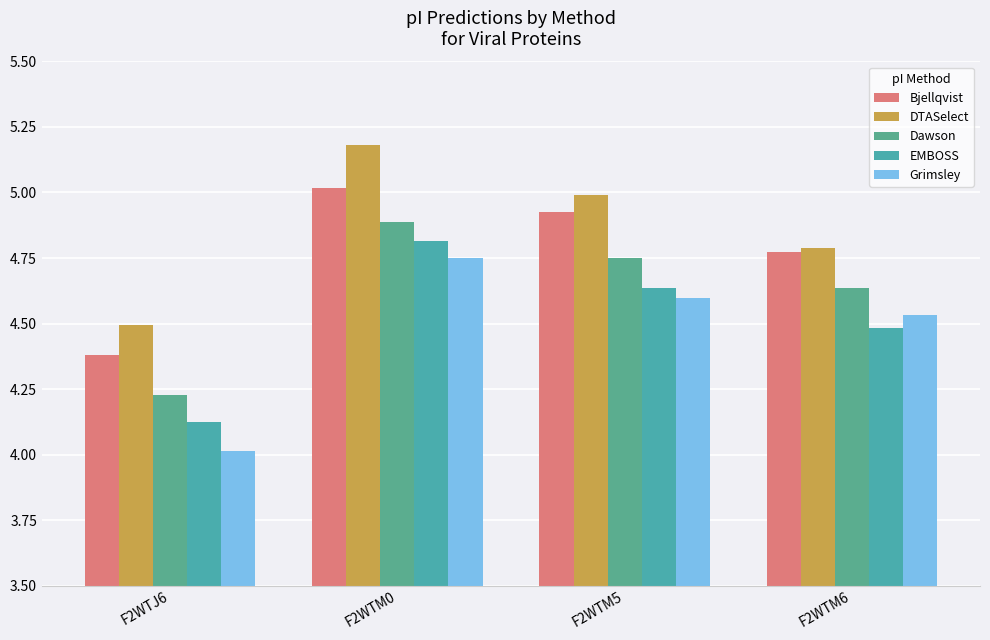

What are all the series names shown in the legend?

Bjellqvist, DTASelect, Dawson, EMBOSS, Grimsley